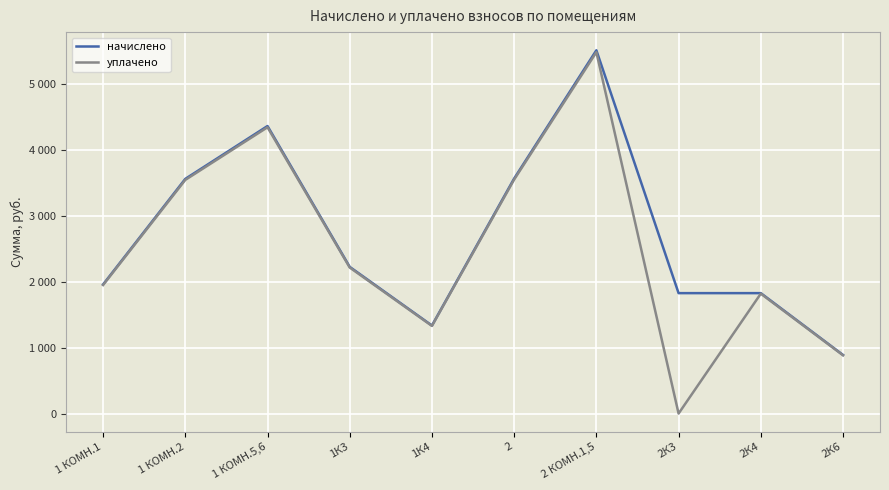

What position from the left is 1 КОМН.2?

2